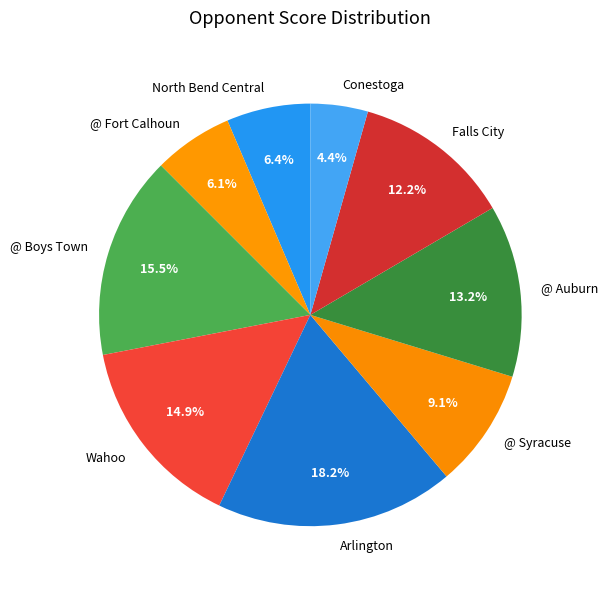

Count the number of slices in the pie.

9